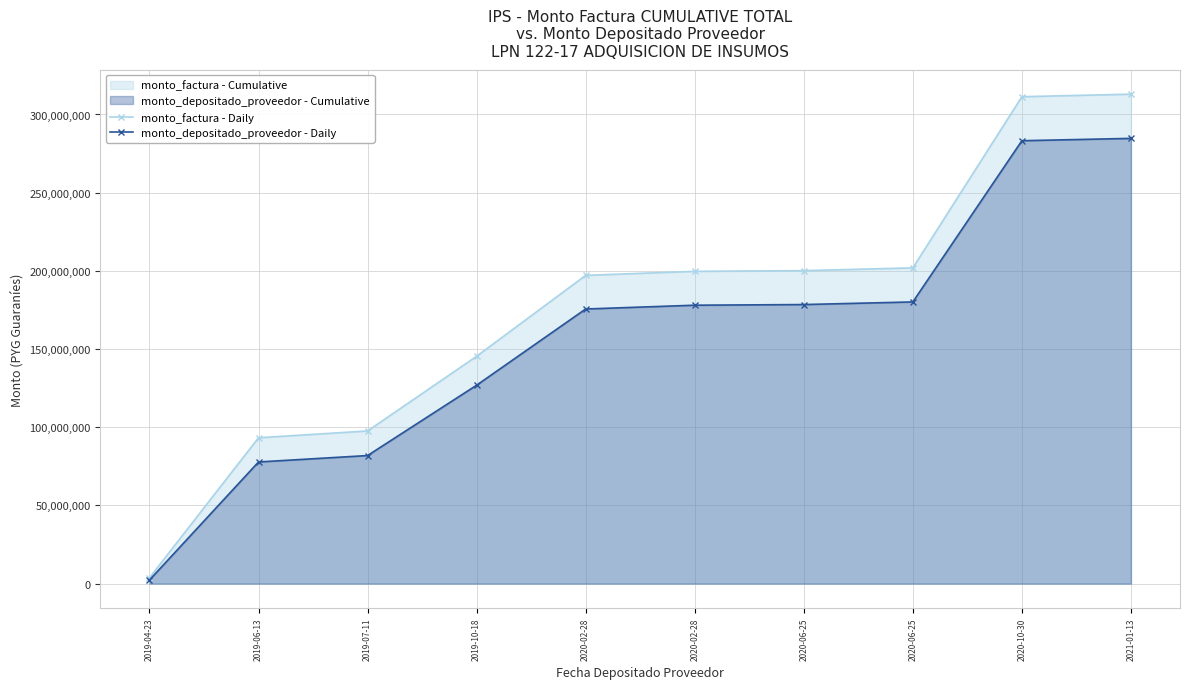

Does the chart display data point markers on the line(s)?

Yes